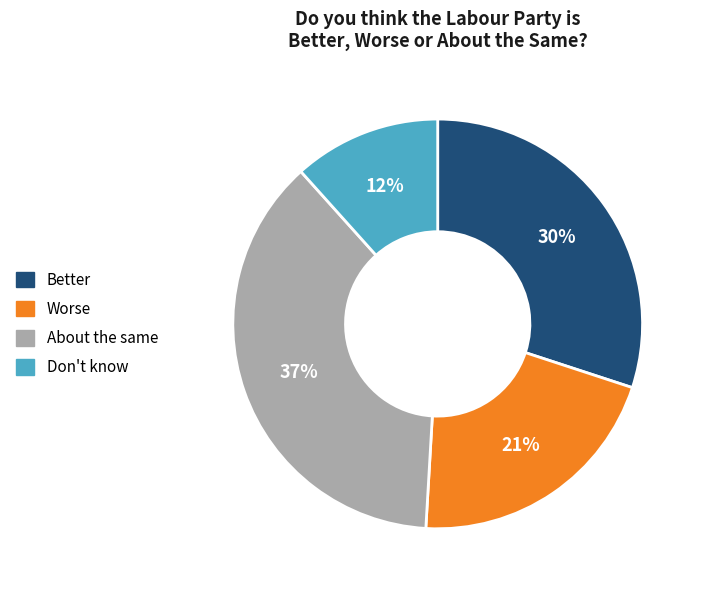

Does Better account for over 50% of the chart?

No